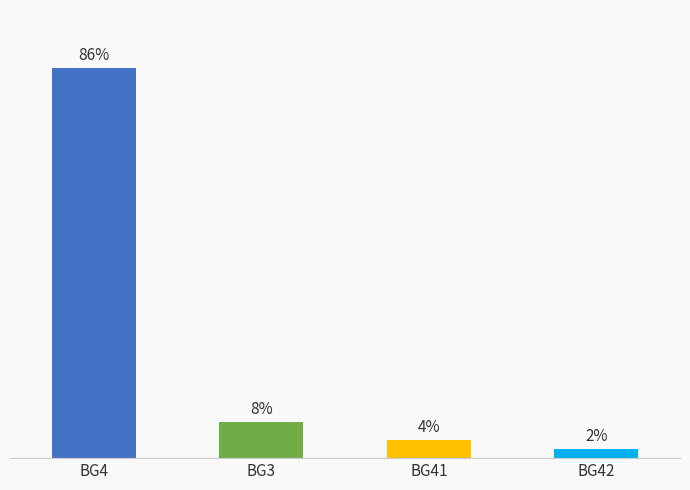

Does the chart contain any negative values?

No